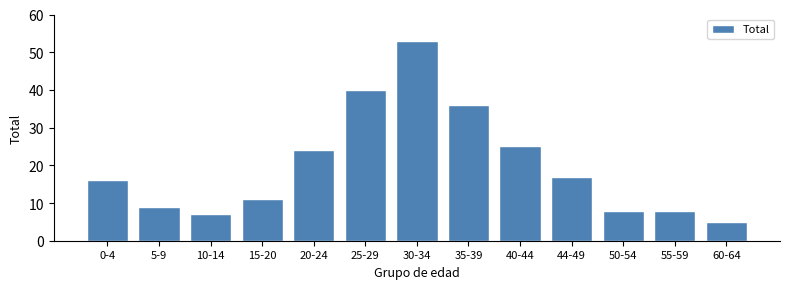

Reading left to right, extract all data points from this chart.

0-4=16	5-9=9	10-14=7	15-20=11	20-24=24	25-29=40	30-34=53	35-39=36	40-44=25	44-49=17	50-54=8	55-59=8	60-64=5